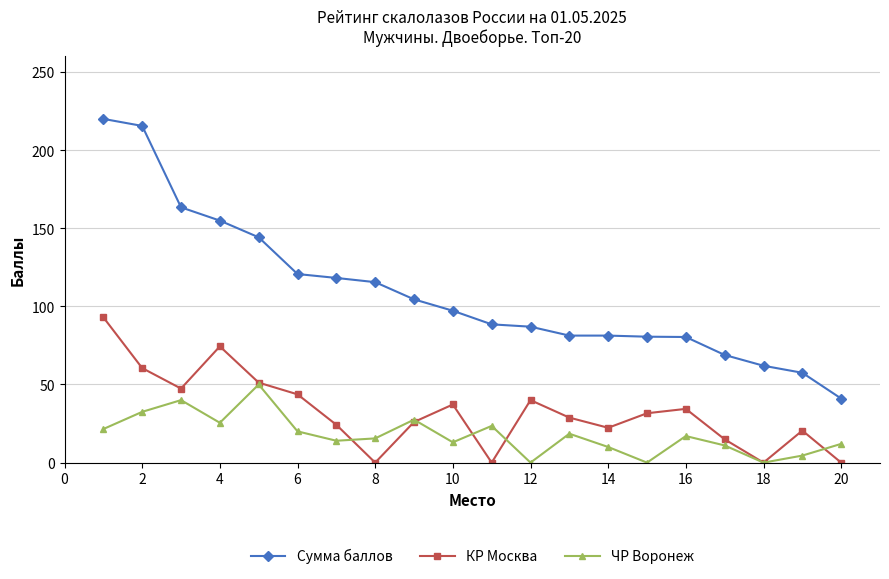

What is the value of the Сумма баллов point at the 18th from the left?

62.0